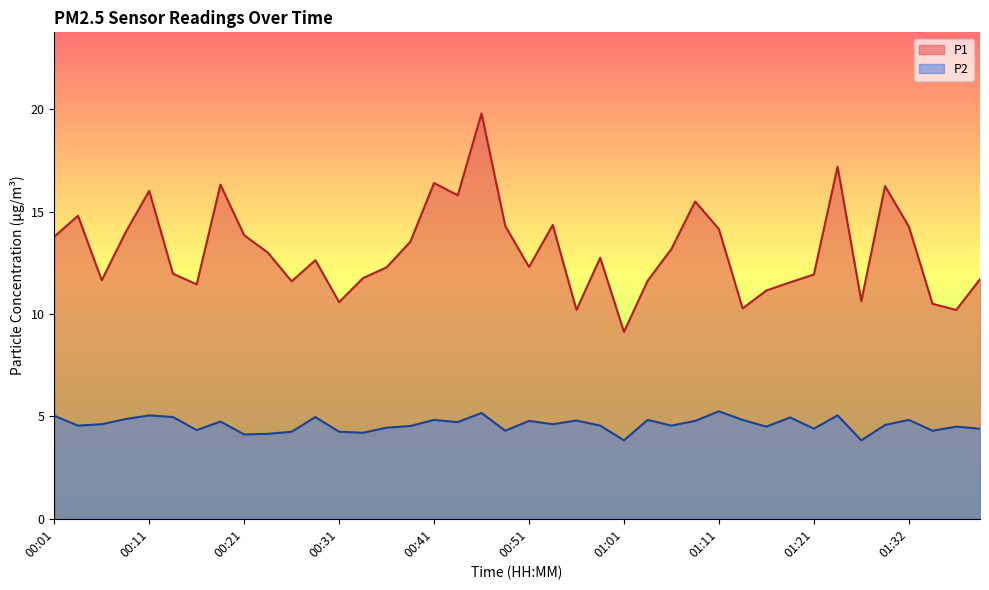

What is the value of the P1 point at the 39th from the left?

10.2